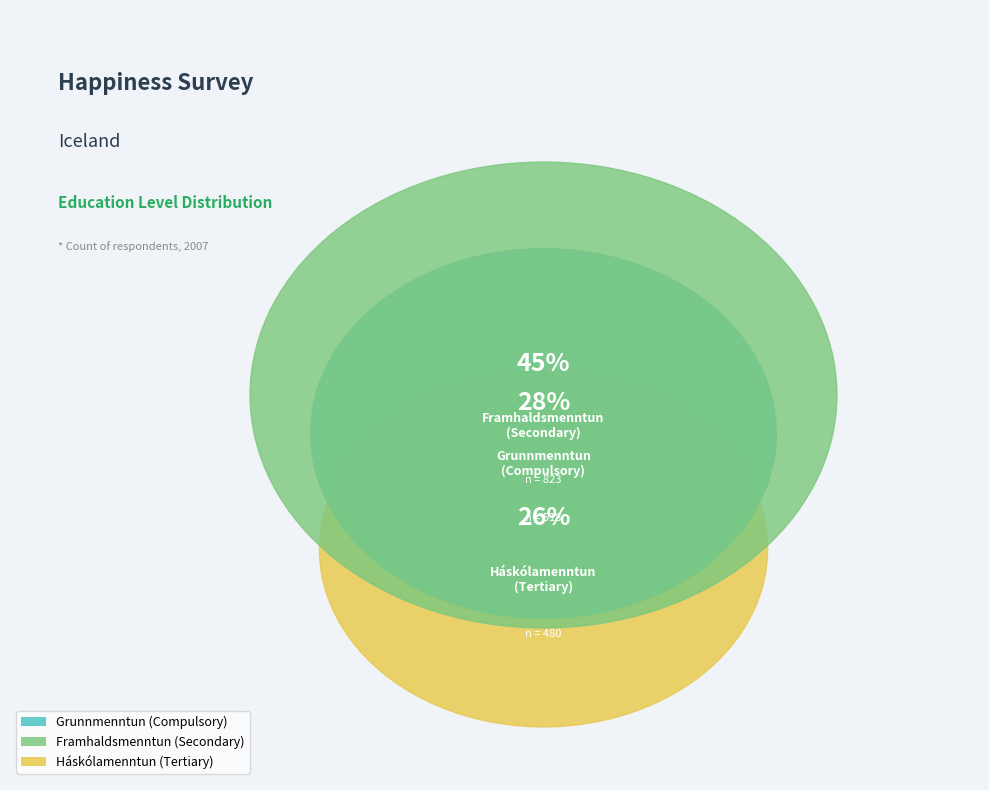

What is the change in value from Framhaldsmenntun - Secondary education to Háskólamenntun - Tertiary education?

-343